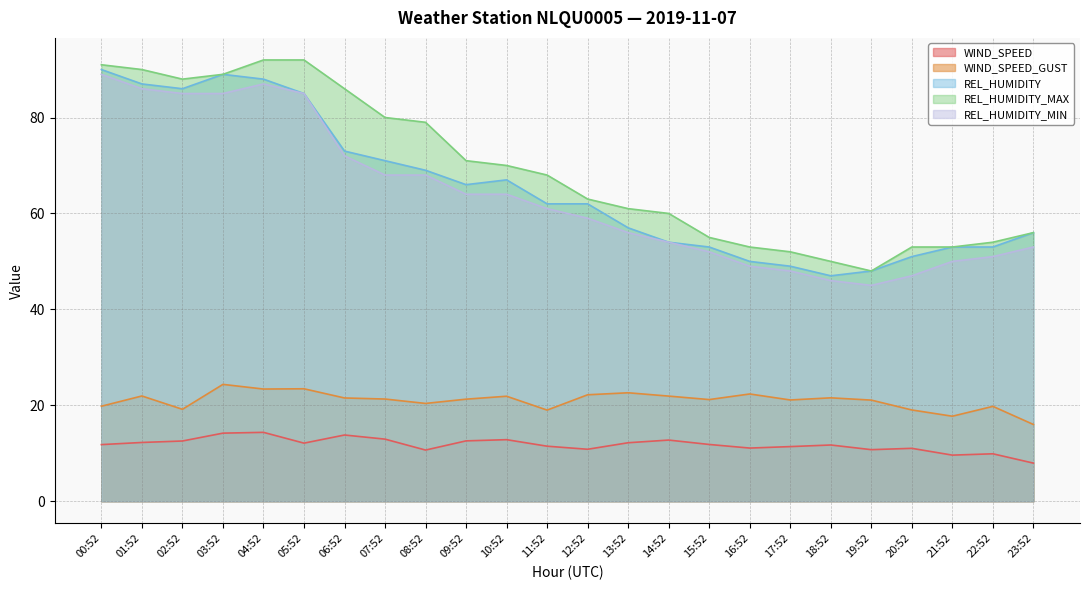

How many interior local peaks does the REL_HUMIDITY_MIN series have?

1